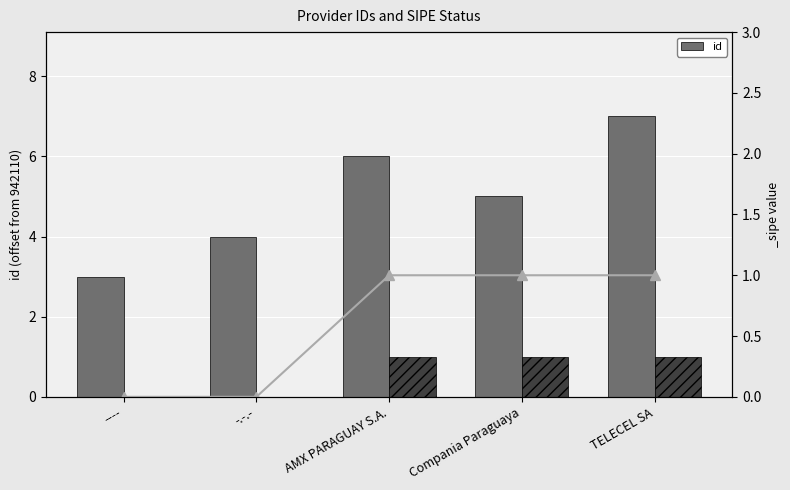

Which has a higher value, AMX PARAGUAY S.A. or -.-.-?

AMX PARAGUAY S.A.